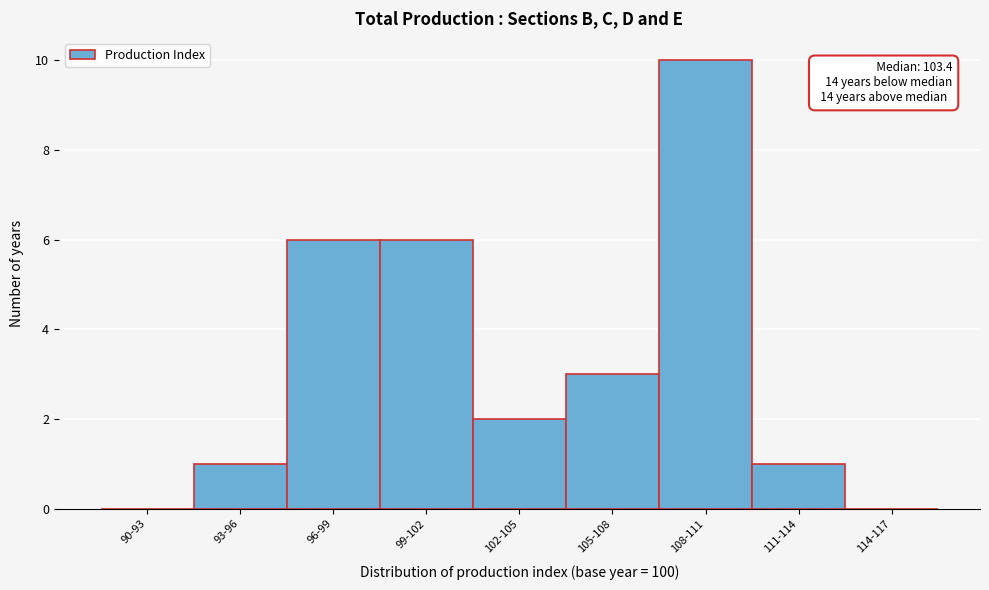

Reading left to right, what are all the values shown in this chart?

90-93=0	93-96=1	96-99=6	99-102=6	102-105=2	105-108=3	108-111=10	111-114=1	114-117=0